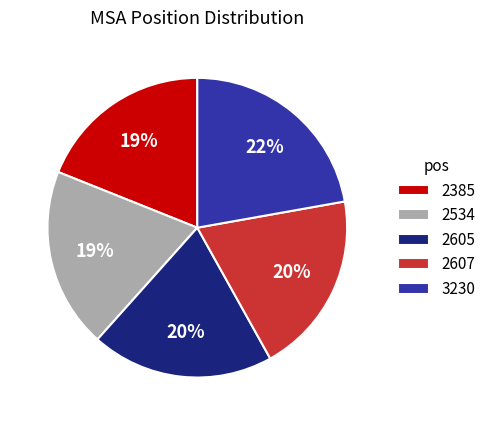

What is the smallest slice in the pie chart?

2385